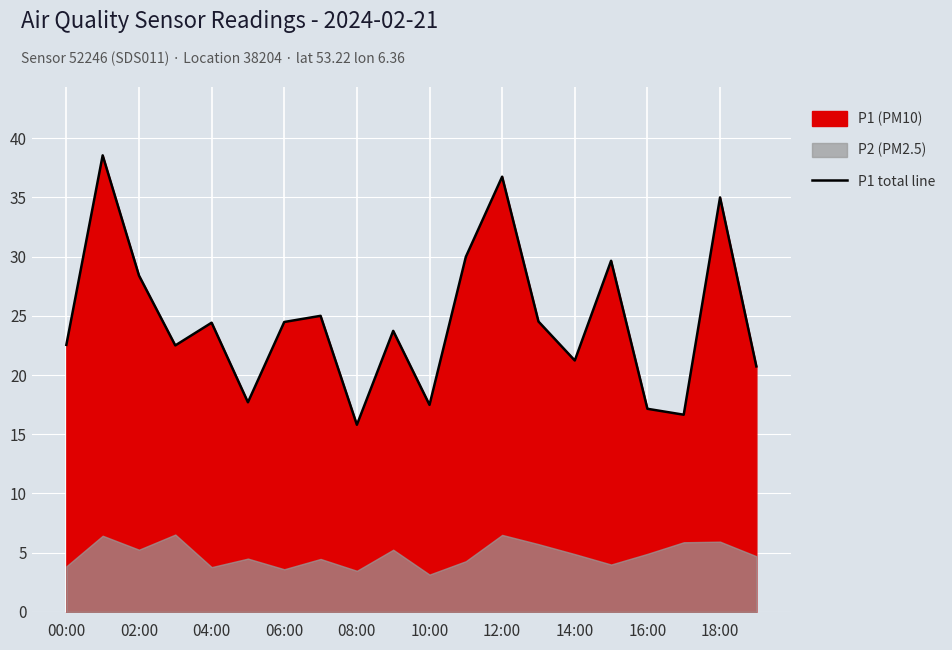

Is it true that P1 total line equals 20.4 at 18:00?

False